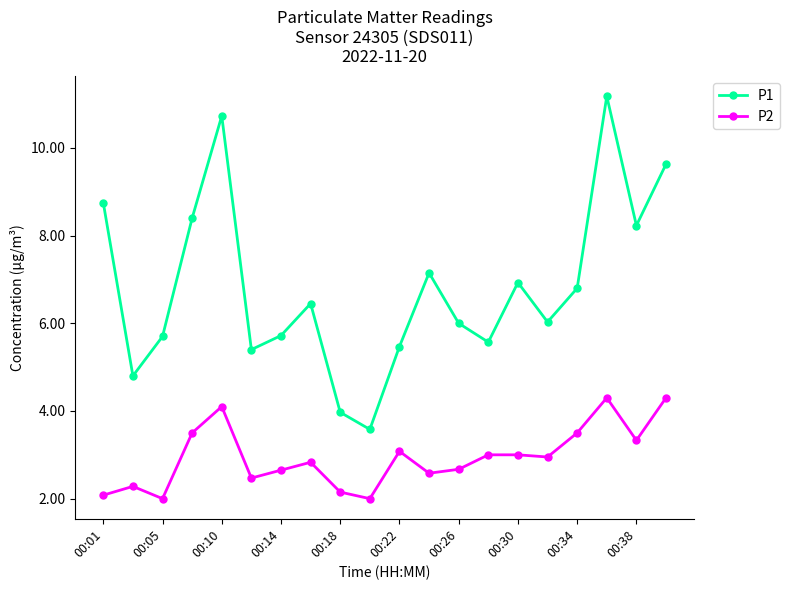

What is the value of the P1 point at the 18th from the left?

11.2